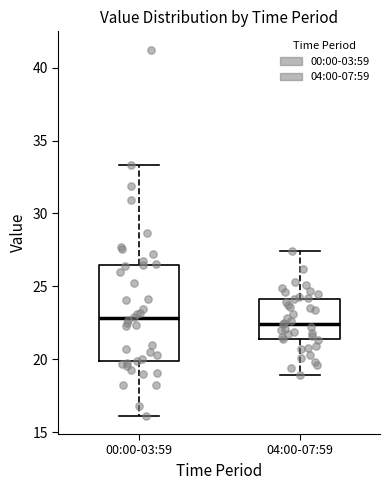

Reading left to right, read every box against the y-axis: the position of its median line, the range the box covers, and the ends of its whiskers. The values are not printed on the chart, so give them approximately, as read against the axis.

00:00-03:59: median 23.0, box 20.0 to 26.5, whiskers 16.0 to 33.5
04:00-07:59: median 22.5, box 21.5 to 24.0, whiskers 19.0 to 27.5